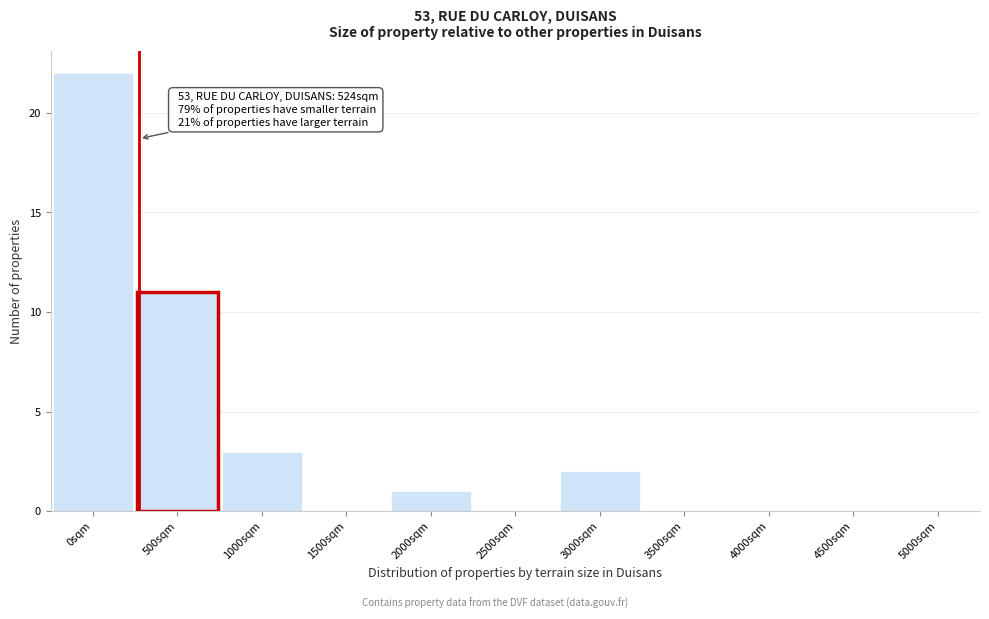

Reading right to left, transcribe all the data shown in this chart.

5000sqm=0	4500sqm=0	4000sqm=0	3500sqm=0	3000sqm=2	2500sqm=0	2000sqm=1	1500sqm=0	1000sqm=3	500sqm=11	0sqm=22